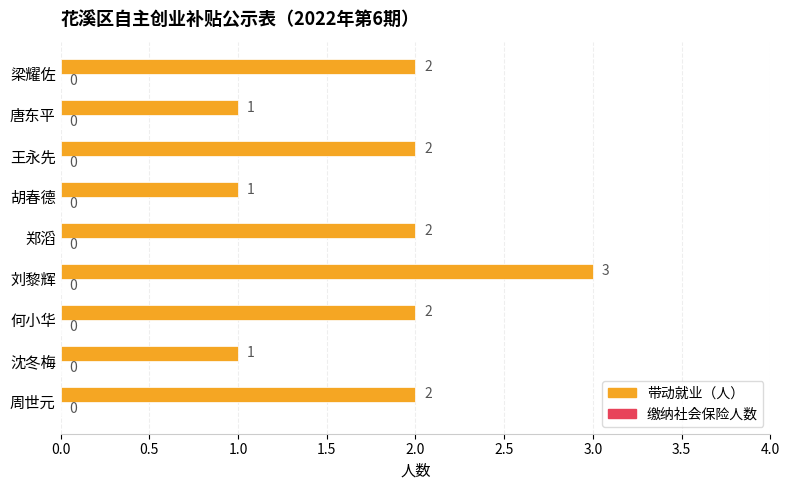

What is the ratio of the value at 梁耀佐 to the value at 何小华?

1.0